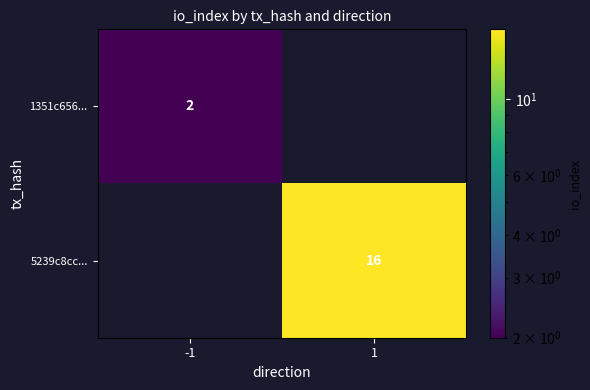

The value of 5239c8cc... at 1 is 22. True or false?

False